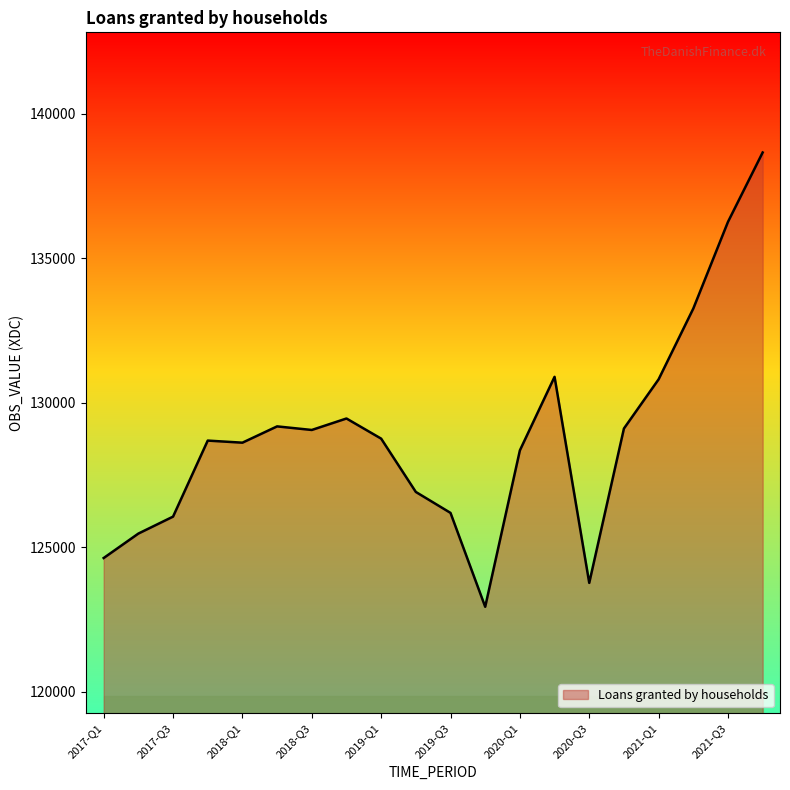

What is the maximum value shown in the chart?

138665